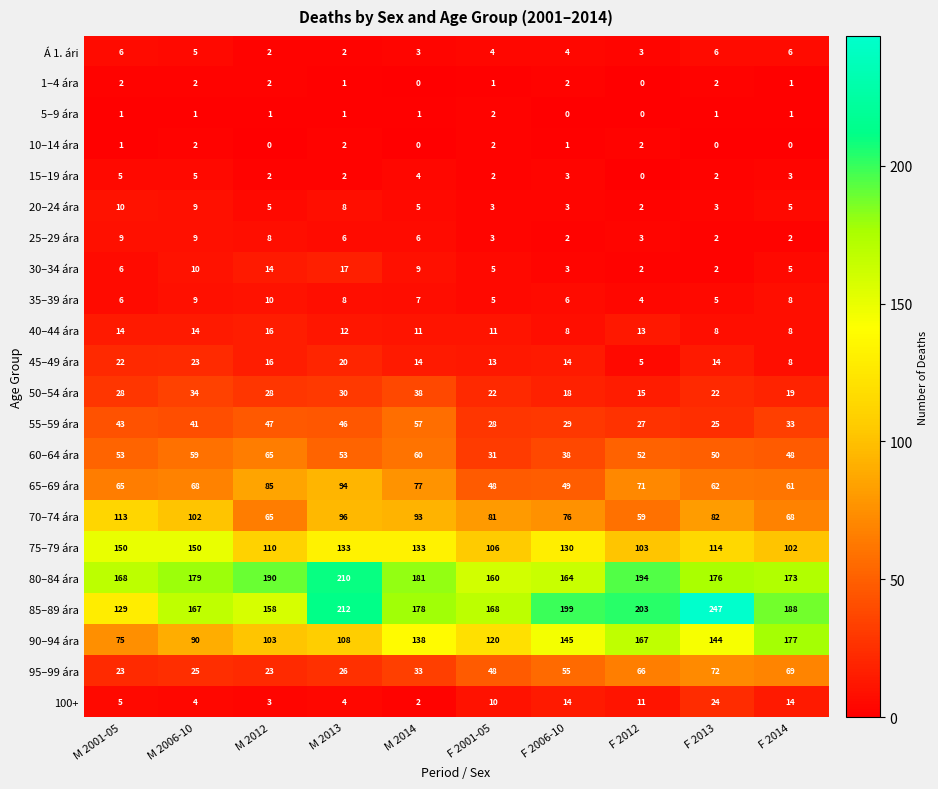

What is the approximate value of 60–64 ára at M 2006-10?

59